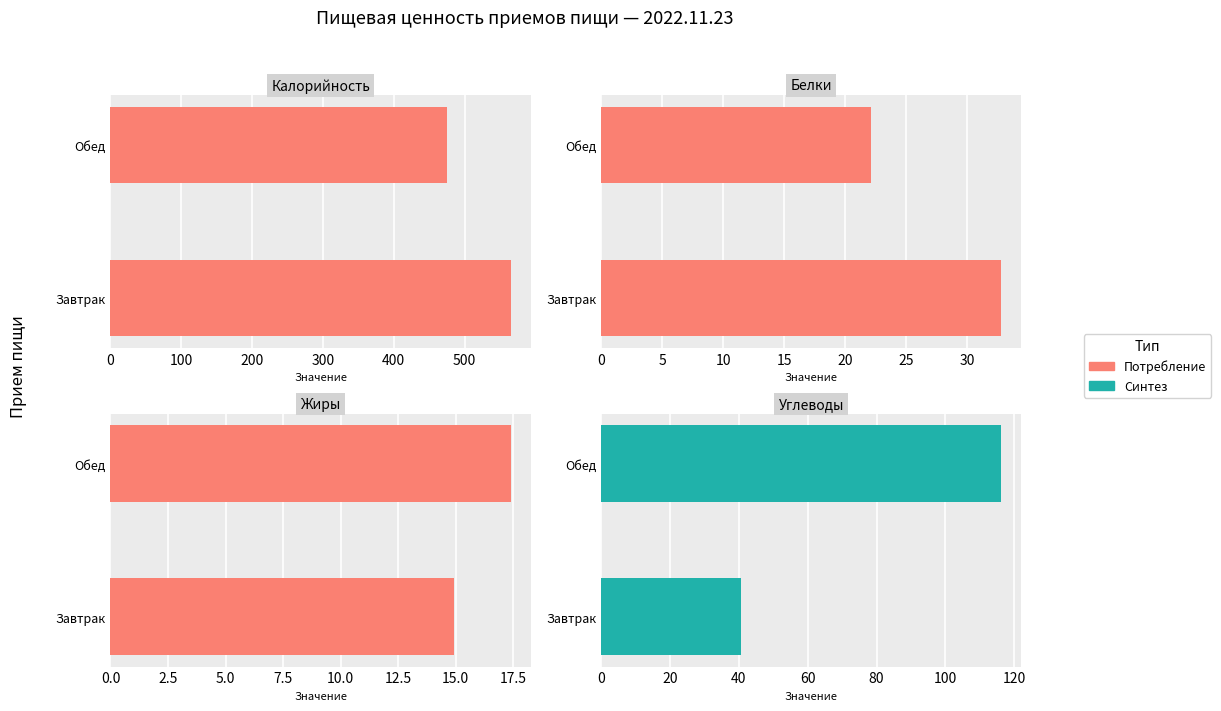

Which series changed the most between 0 and 100?

Калорийность